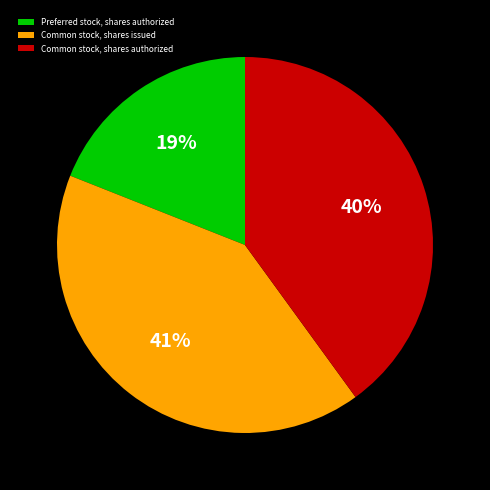

How many slices are in this pie chart?

3